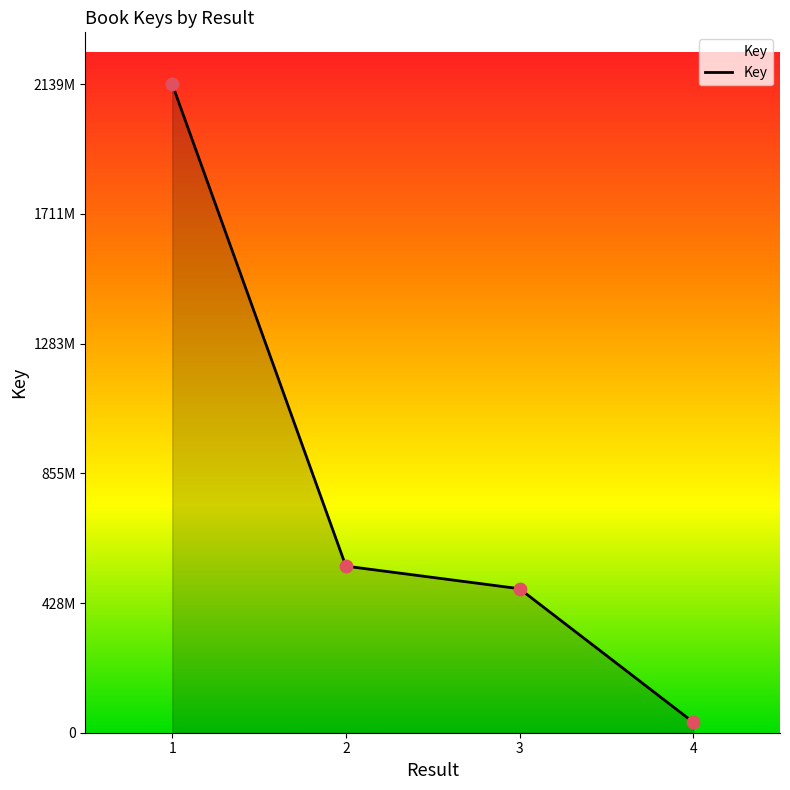

Which has a higher value, 3 or 4?

3